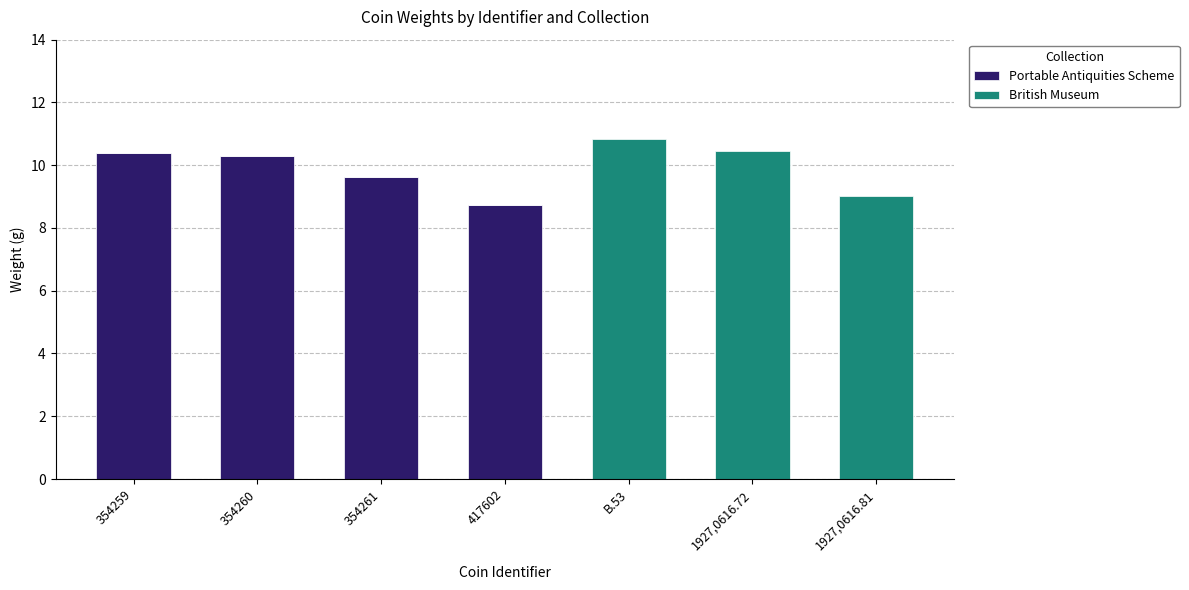

What is the total value across all series at 354259?

10.4